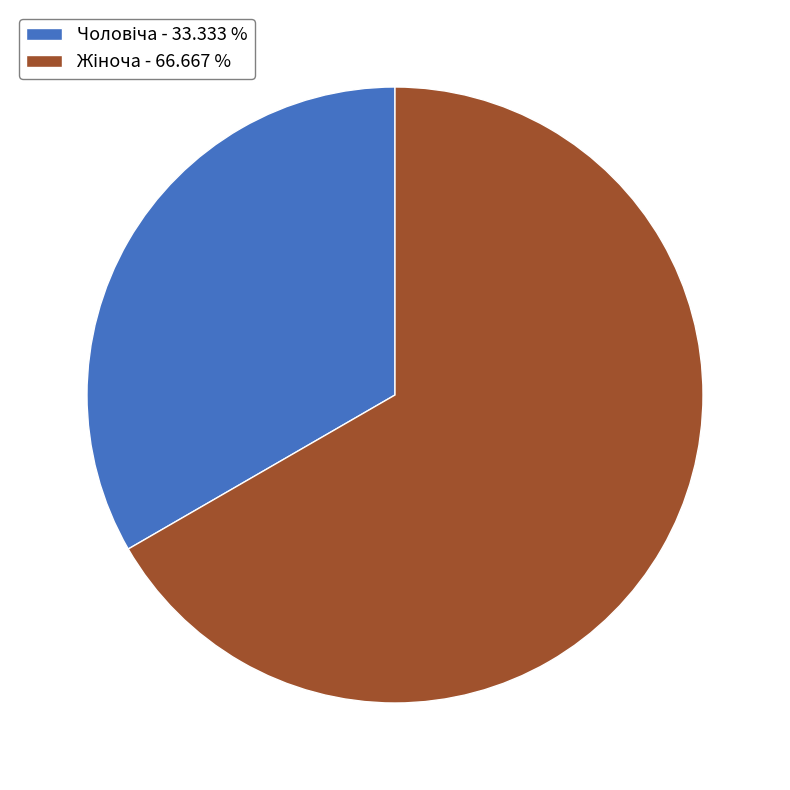

Is there any slice that represents more than half of the pie?

Yes